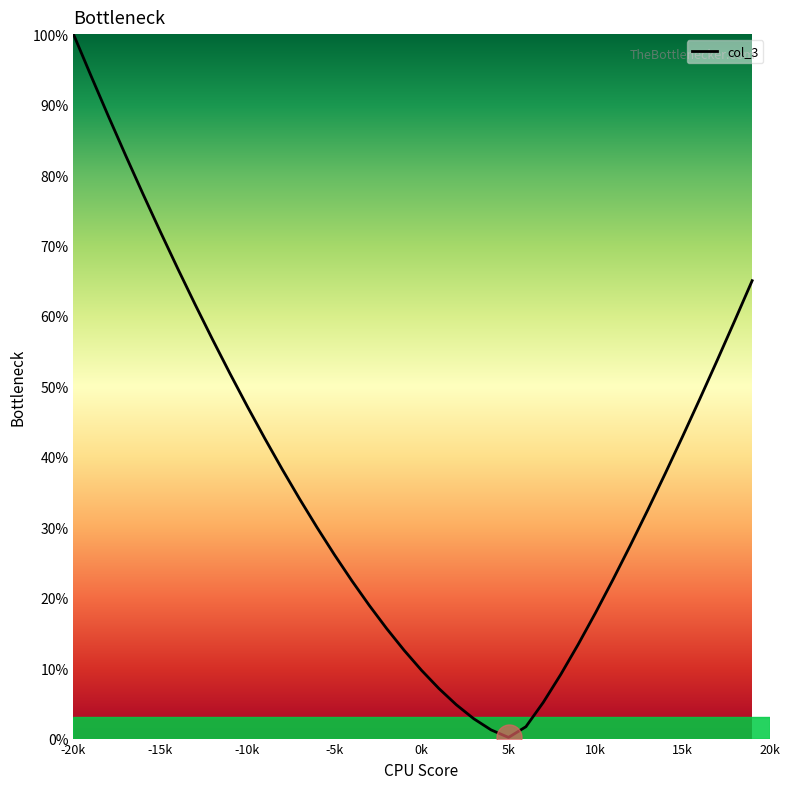

What is the difference between the maximum and minimum values?

99.8